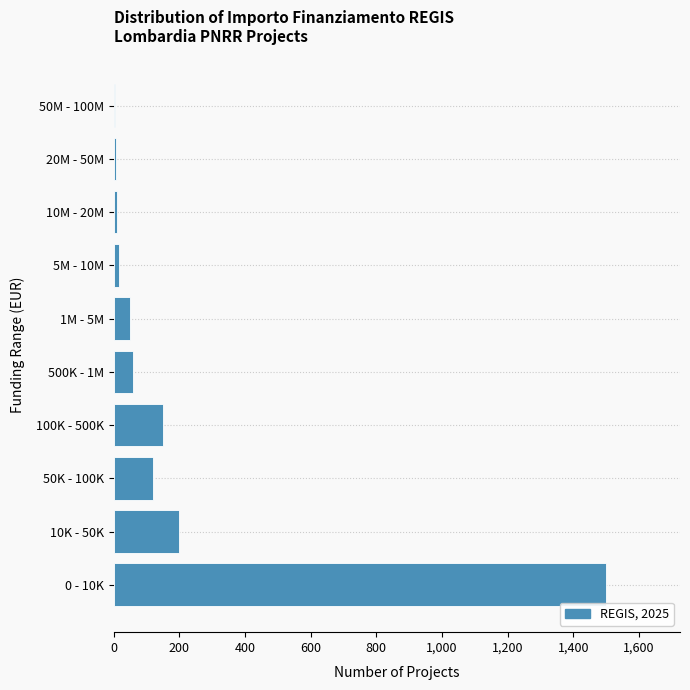

True or false: the data shows 4 at 50M - 100M.

True